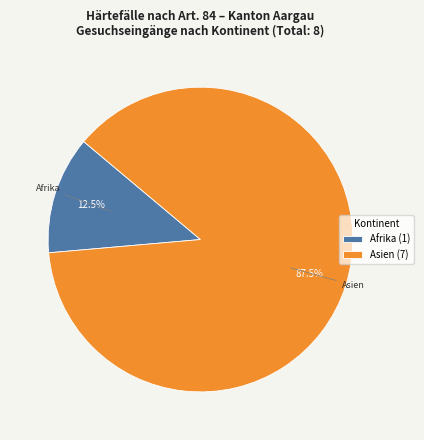

How much of the chart is everything except Afrika (1)?

87.5%